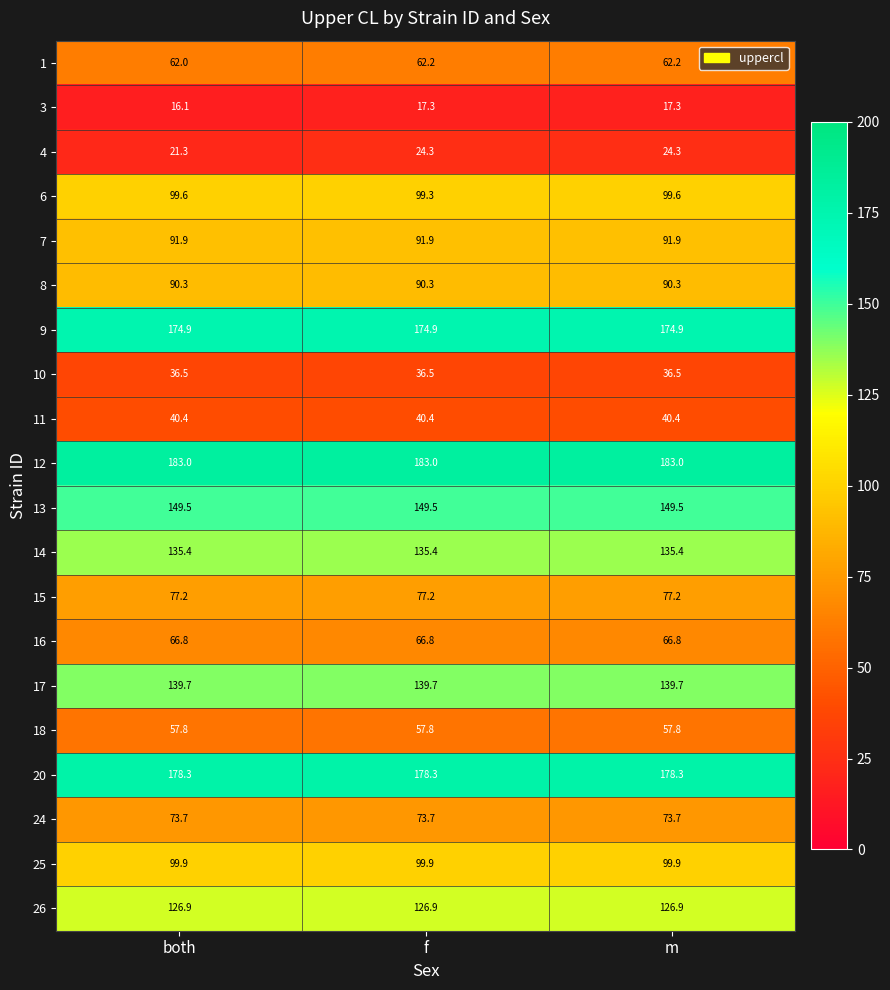

Rank the series at m from highest to lowest value.

12, 20, 9, 13, 17, 14, 26, 25, 6, 7, 8, 15, 24, 16, 1, 18, 11, 10, 4, 3